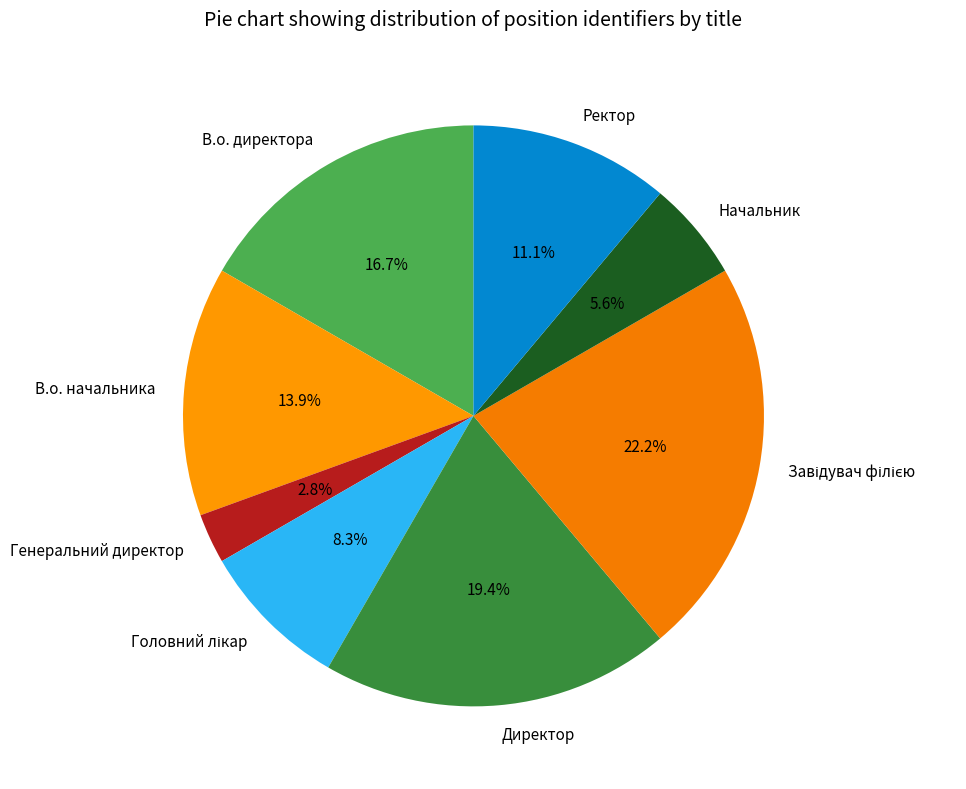

What is the ratio of the value at Ректор to the value at Генеральний директор?

4.0